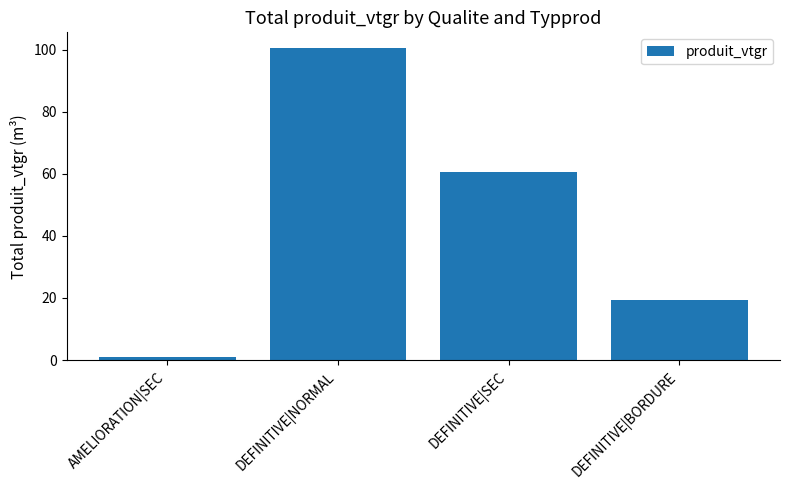

What is the sum of all values?

181.5